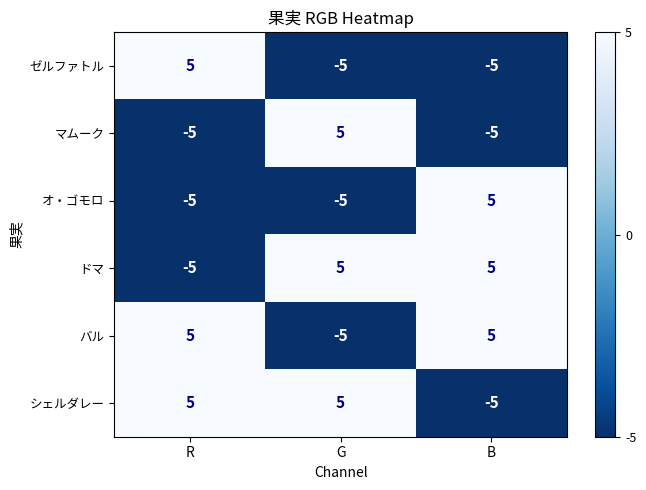

Reading right to left, list all the values displayed in this chart.

ゼルファトル: B=-5	G=-5	R=5
マムーク: B=-5	G=5	R=-5
オ・ゴモロ: B=5	G=-5	R=-5
ドマ: B=5	G=5	R=-5
バル: B=5	G=-5	R=5
シェルダレー: B=-5	G=5	R=5